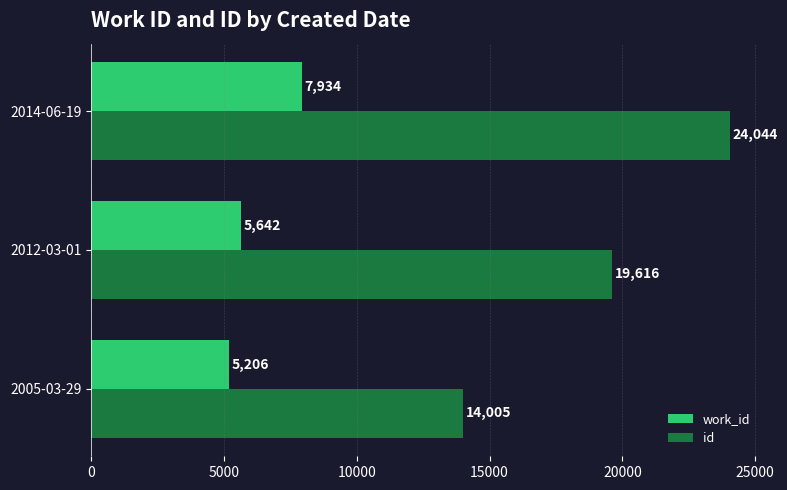

Which series has the largest total across all categories?

id